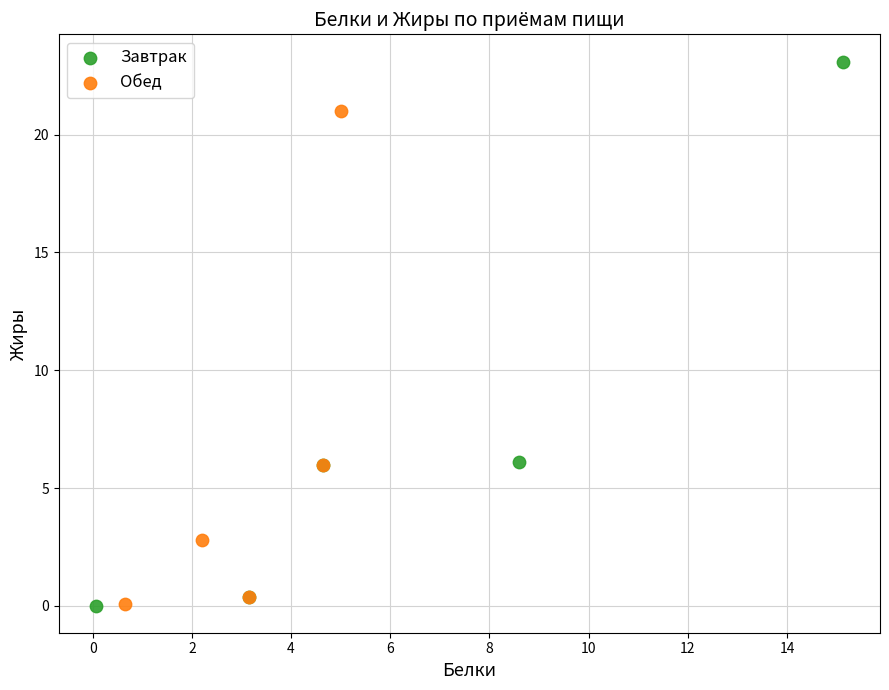

Which series contains the highest Y value?

Завтрак